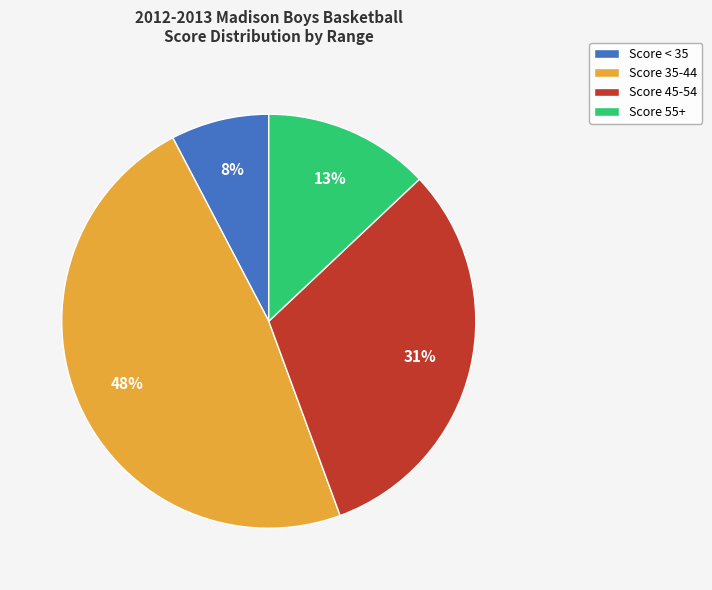

Is it true that Score < 35 is 8% of the pie?

True